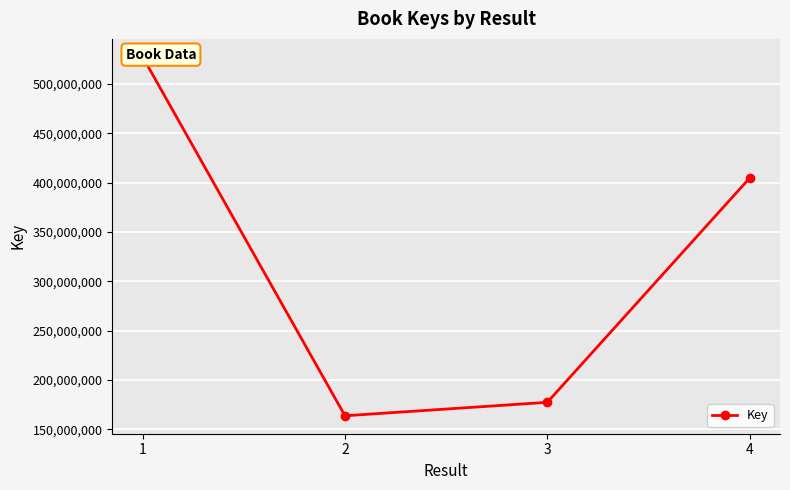

What is the difference between the maximum and minimum values?

363662100